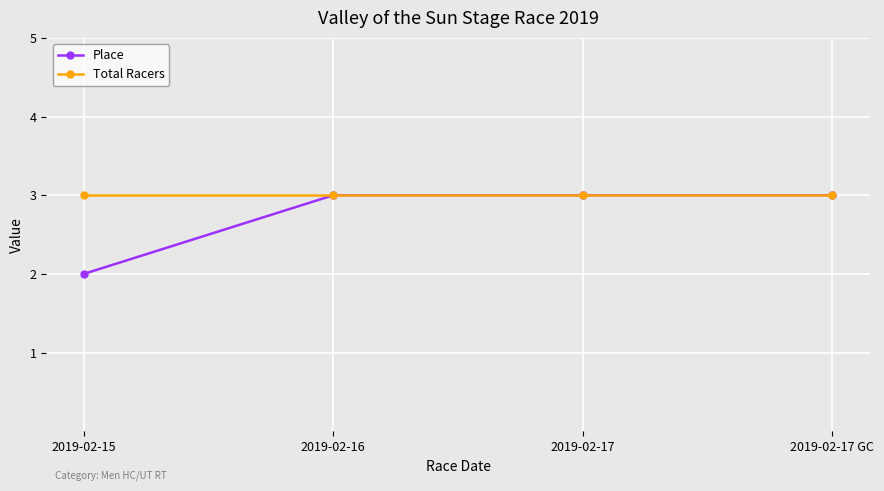

What is the total value across all series at 2019-02-15?

5